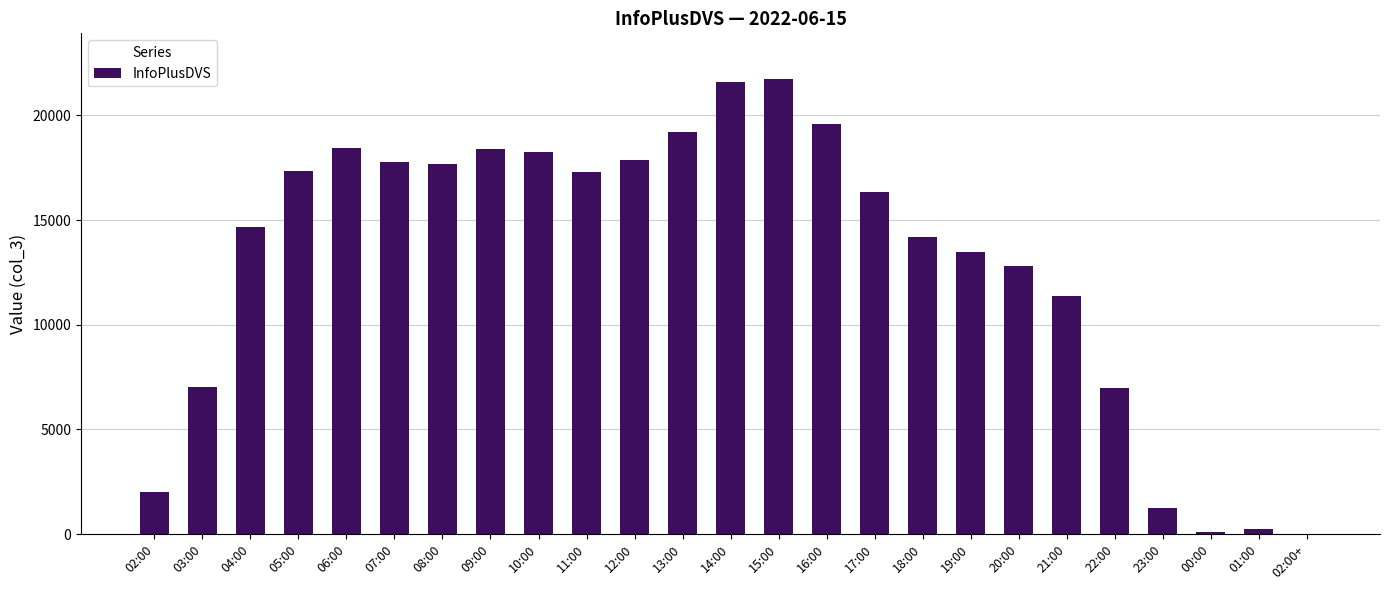

What is the maximum value shown in the chart?

21745